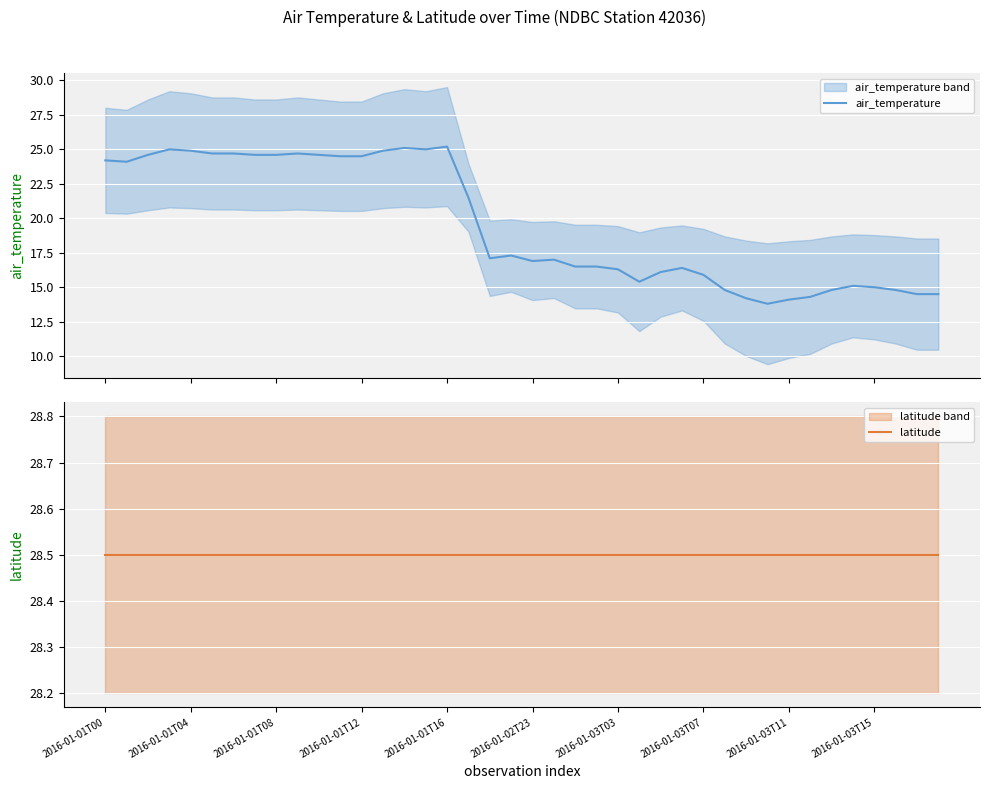

Count the number of data series in this chart.

2